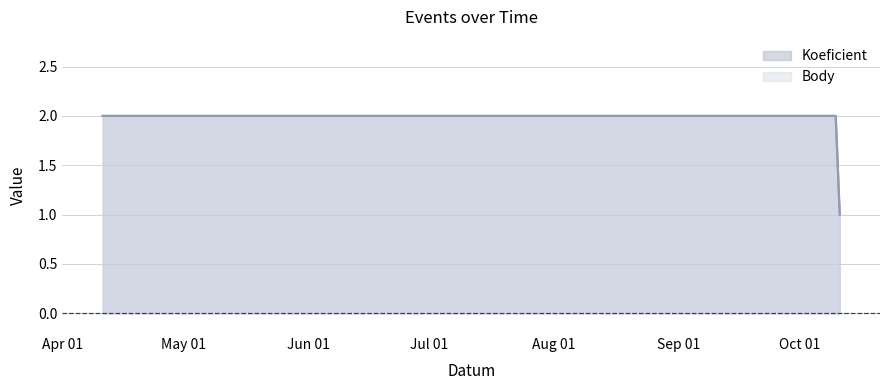

Reading left to right, extract all data points from this chart.

Koeficient: 2	2	1
Body: 2	2	1